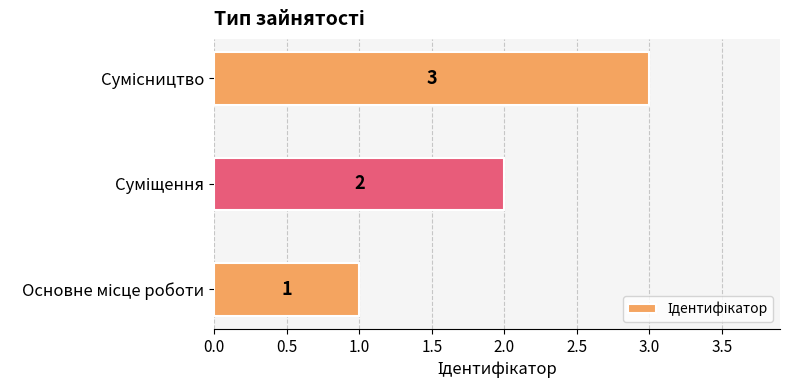

What is the average value?

2